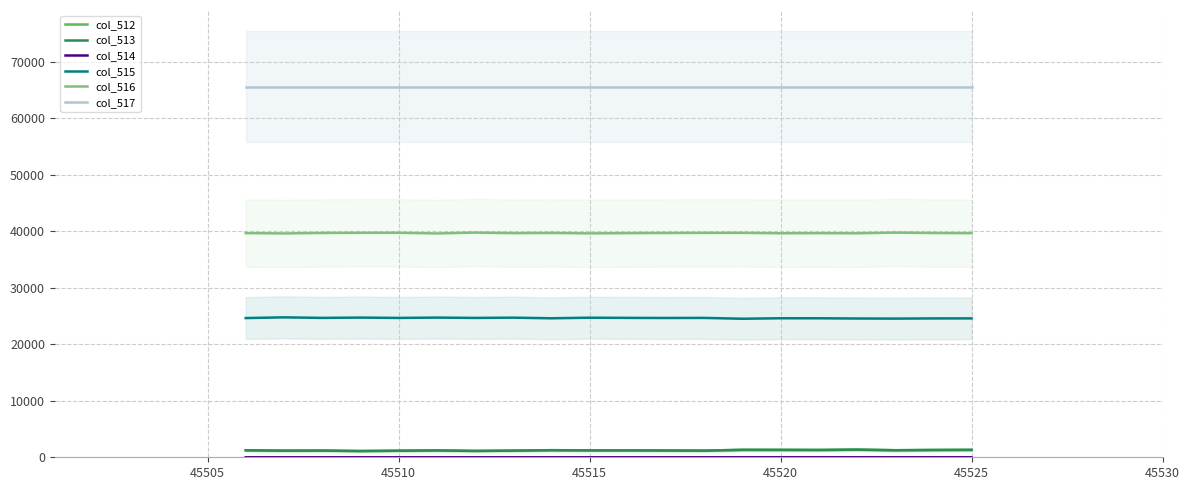

Is this an area chart (filled region under the line)?

No